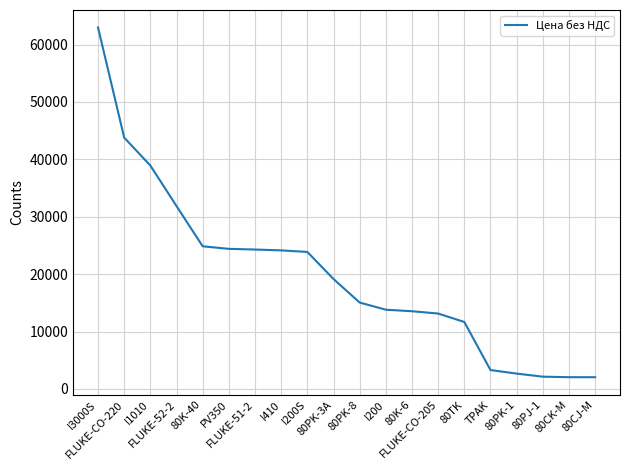

What is the difference between the maximum and minimum values?

60920